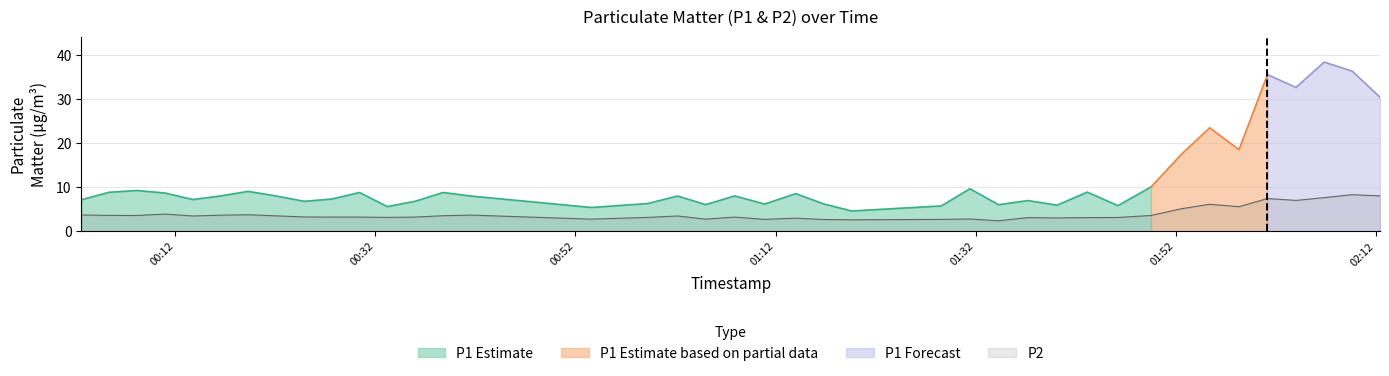

What is the highest value of the P2 series?

8.3